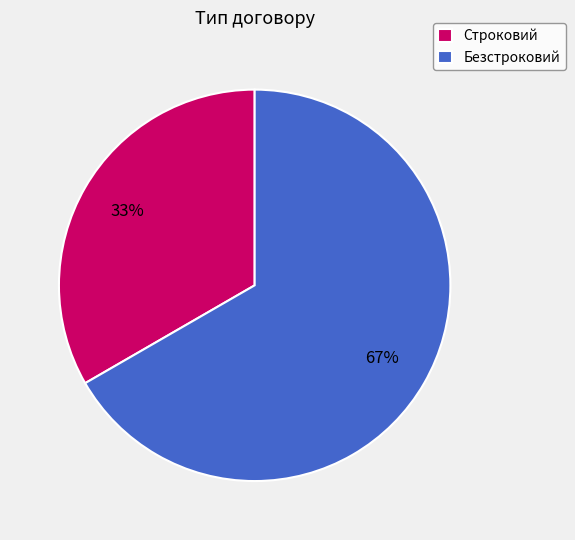

Rank the categories by value from highest to lowest.

Безстроковий, Строковий